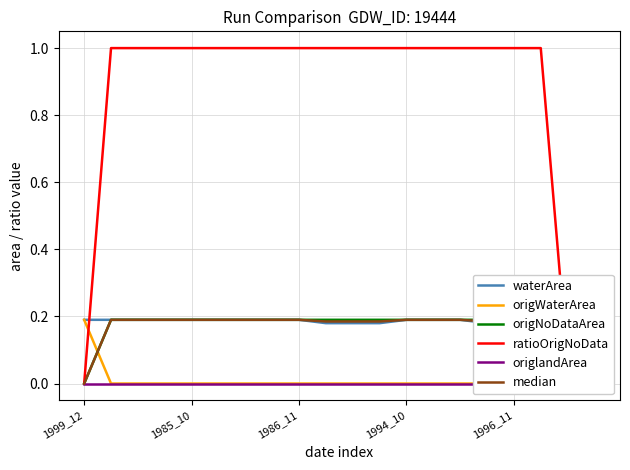

What is the greatest value displayed?

1.0